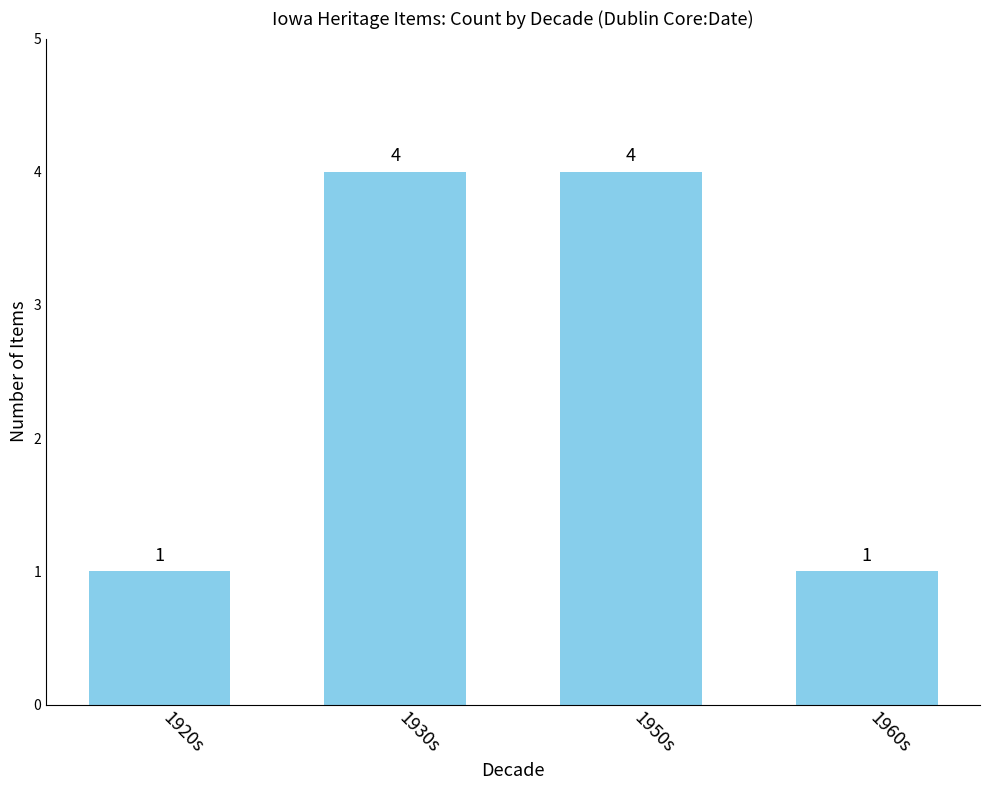

What is the difference between the values at 1920s and 1950s?

3